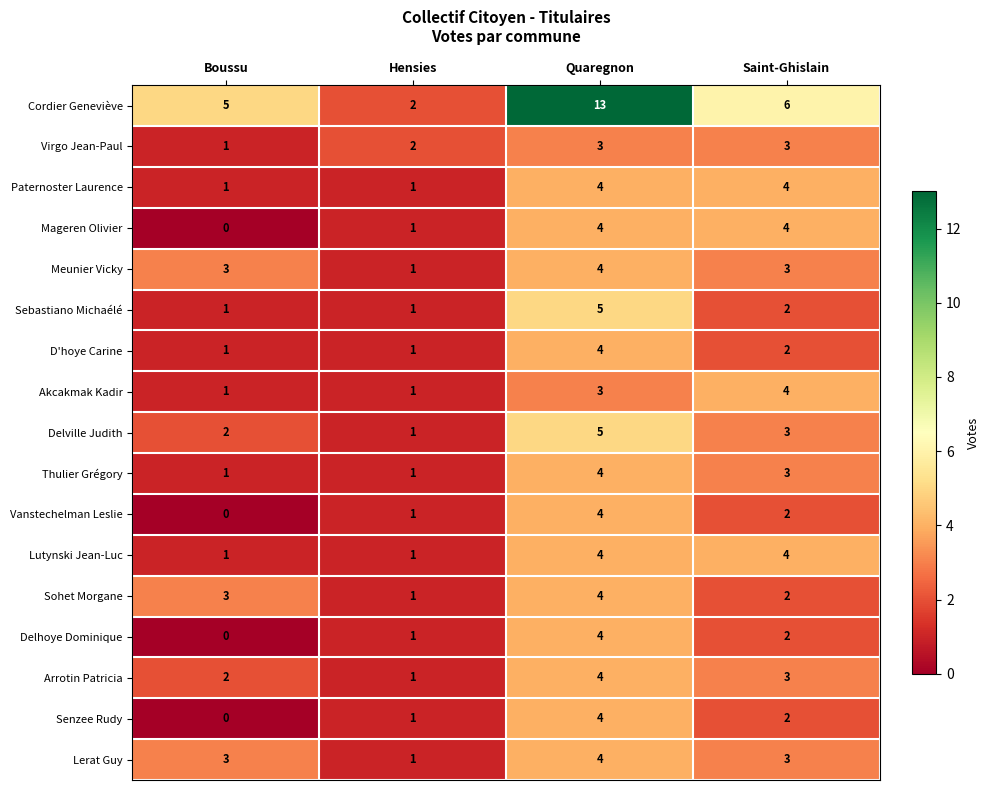

What is the sum of all Sohet Morgane values?

10